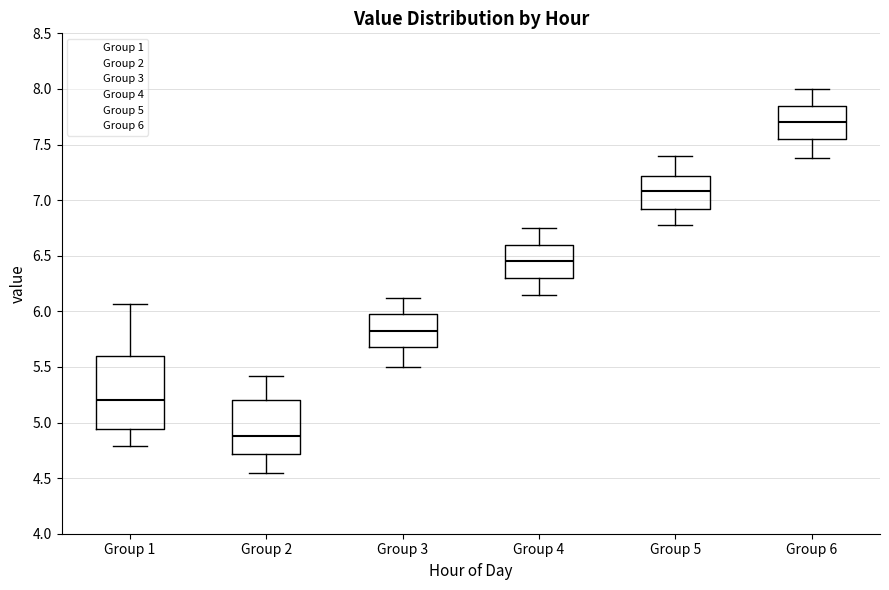

Reading left to right, transcribe this box plot: for each box, give where its median line is, the range the box spans, and where its two whiskers end, as read against the y-axis. The values are not printed on the chart, so give them approximately, as read against the axis.

Group 1: median 5.20, box 4.95 to 5.60, whiskers 4.80 to 6.05
Group 2: median 4.90, box 4.70 to 5.20, whiskers 4.55 to 5.40
Group 3: median 5.80, box 5.70 to 6.00, whiskers 5.50 to 6.10
Group 4: median 6.45, box 6.30 to 6.60, whiskers 6.15 to 6.75
Group 5: median 7.10, box 6.90 to 7.20, whiskers 6.80 to 7.40
Group 6: median 7.70, box 7.55 to 7.85, whiskers 7.40 to 8.00